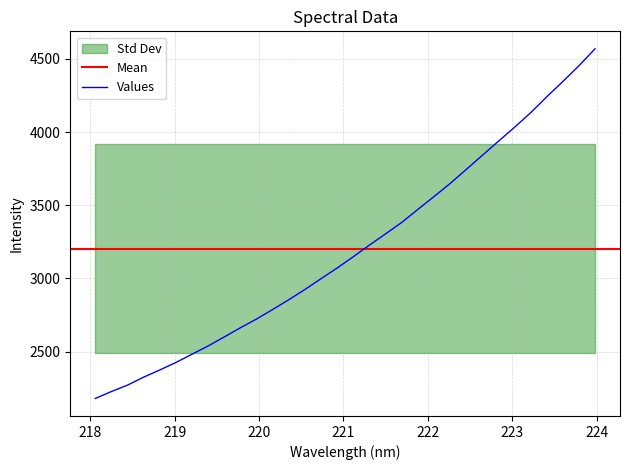

Reading left to right, list all the values displayed in this chart.

218.0596=2179.1	218.2508=2226.6	218.442=2270.5	218.6332=2325.1	218.8244=2374.1	219.0156=2425.4	219.2067=2482.0	219.3979=2538.3	219.589=2600.1	219.7801=2662.8	219.9712=2722.4	220.1623=2787.5	220.3533=2854.2	220.5444=2924.3	220.7354=2998.1	220.9264=3071.1	221.1174=3148.1	221.3083=3227.6	221.4993=3304.2	221.6902=3382.2	221.8812=3471.2	222.0721=3558.7	222.263=3647.9	222.4538=3743.8	222.6447=3840.5	222.8355=3936.8	223.0264=4032.2	223.2172=4131.8	223.408=4240.5	223.5987=4345.3	223.7895=4452.5	223.9802=4568.7